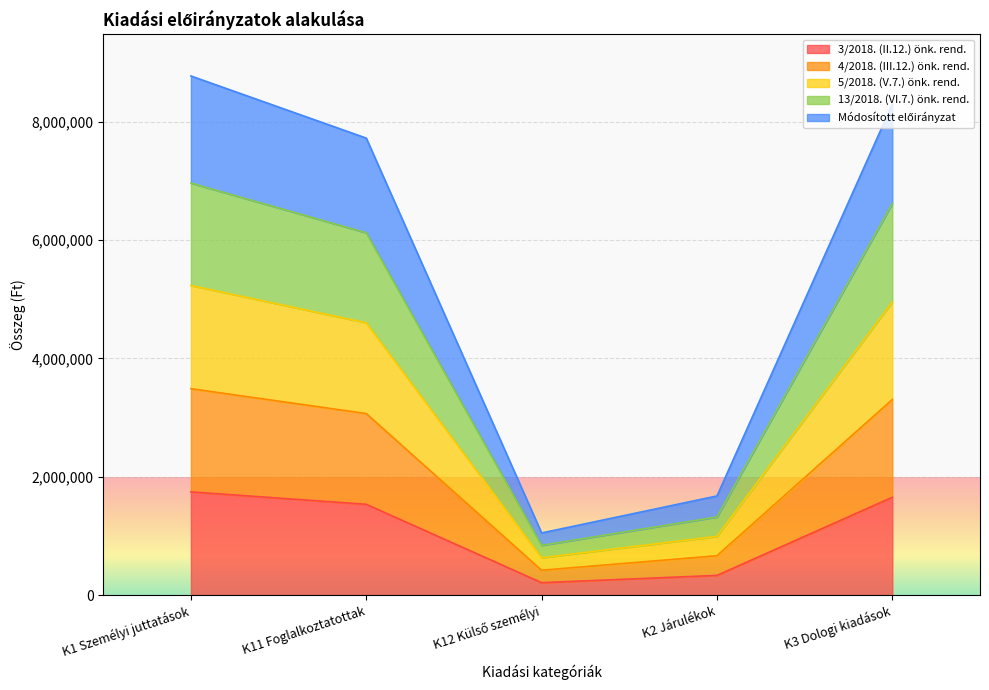

Which category has the highest value in the 3/2018. (II.12.) önk. rend. series?

K1 Személyi juttatások